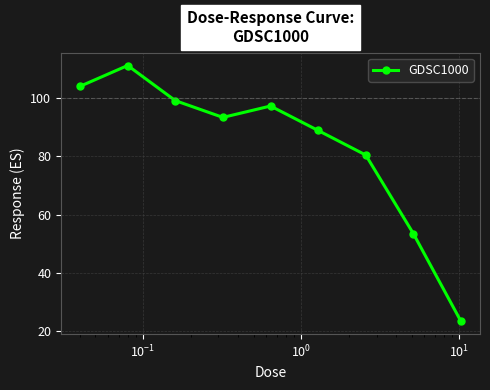

How many interior local peaks (higher than both neighbors) does the data have?

2